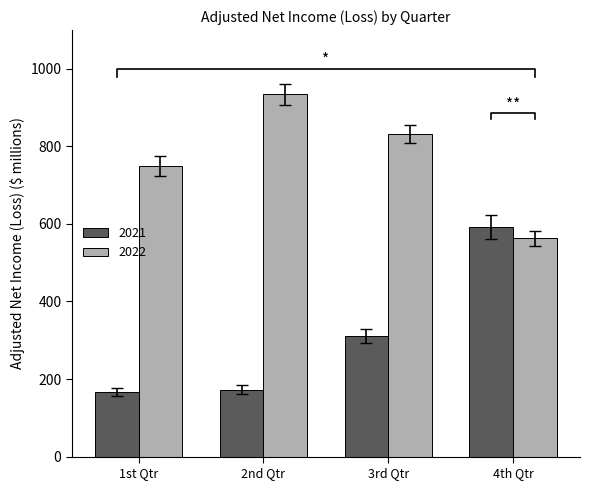

At 3rd Qtr, list the series in order from smallest to largest.

2021, 2022